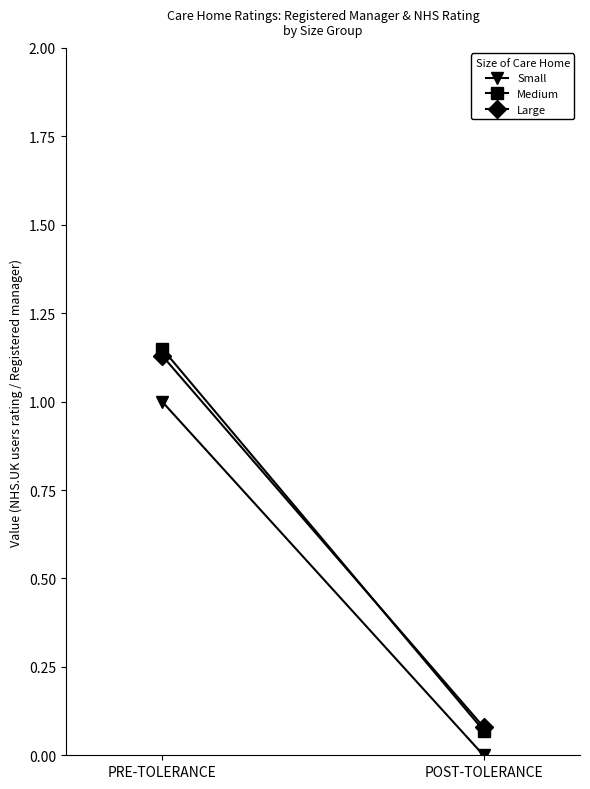

How many categories are shown in the chart?

2